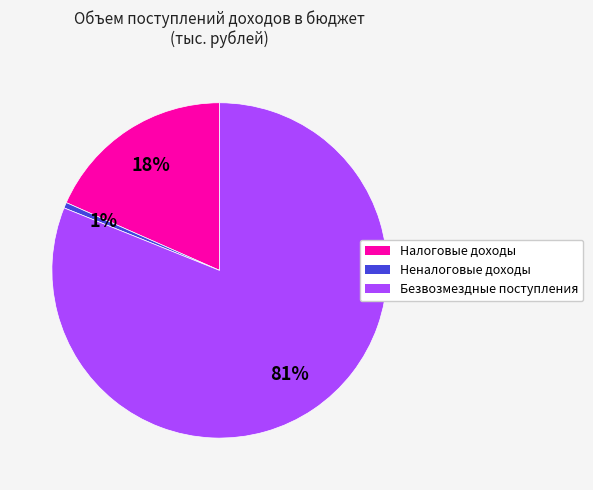

To the nearest percent, what portion does Неналоговые доходы represent?

1%